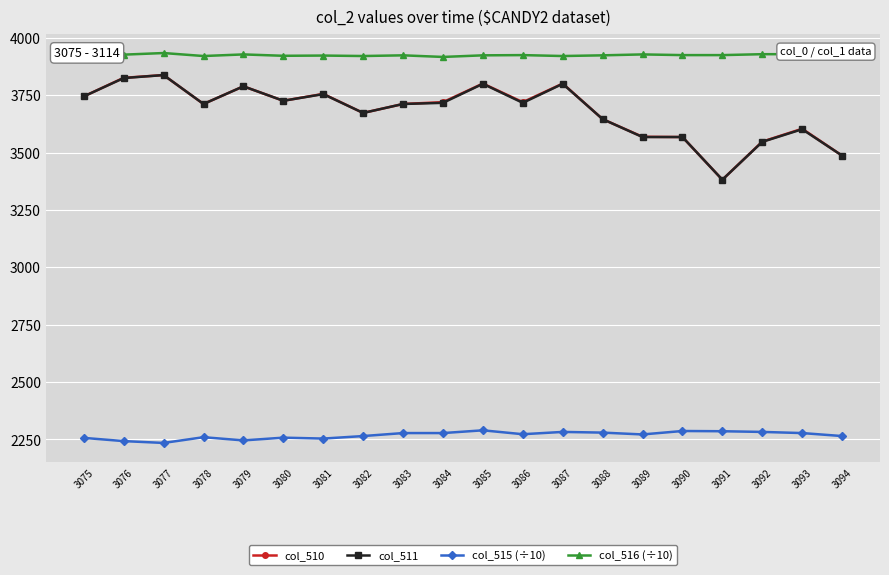

What is the value of the col_510 point at the 12th from the left?

3720